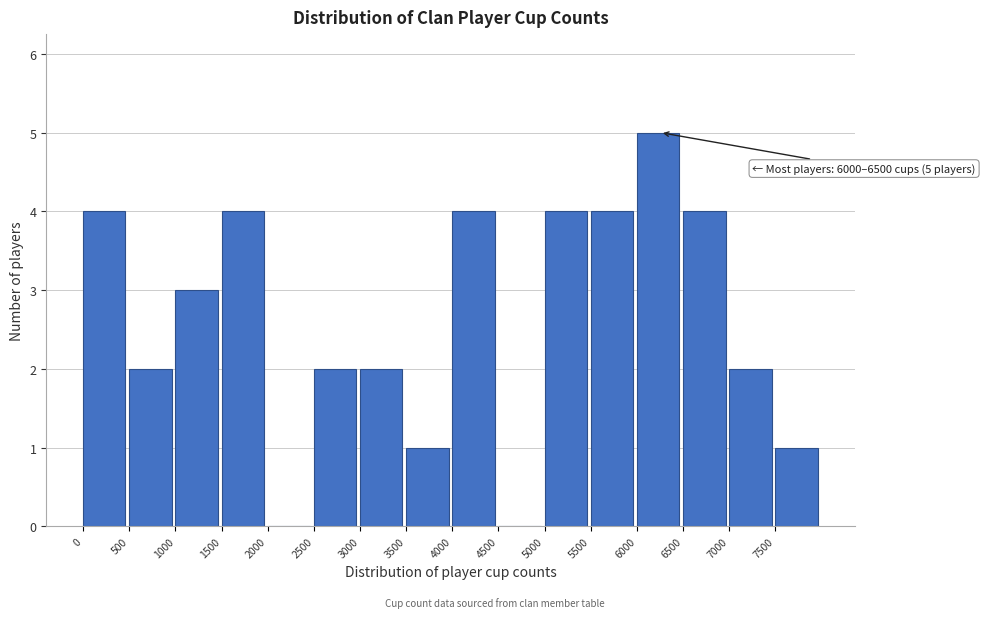

Which range on the x-axis has the tallest bar?

6000 to 6500